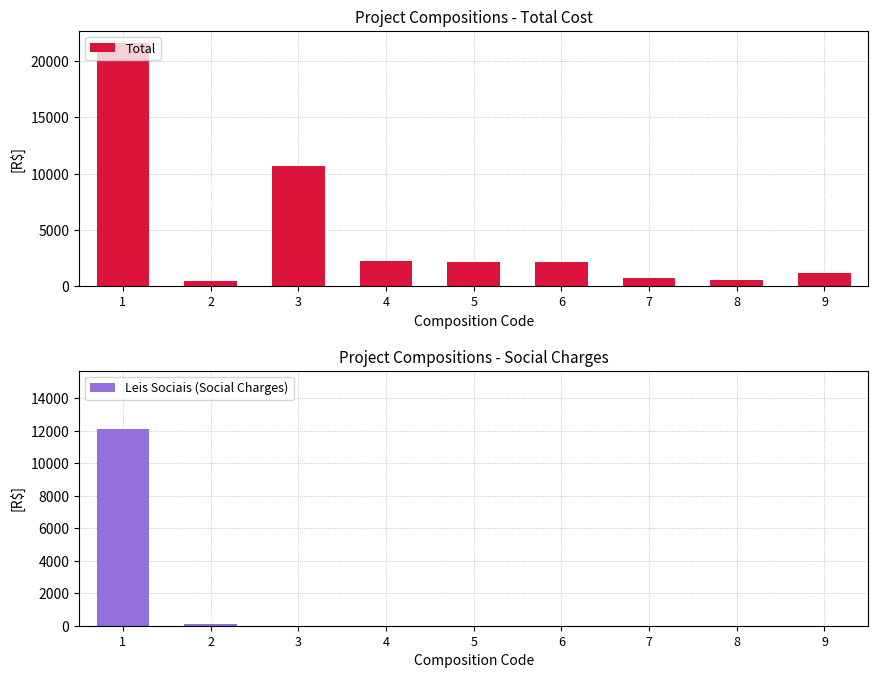

Rank the series at 6 from highest to lowest value.

Total, Leis Sociais (Social Charges)